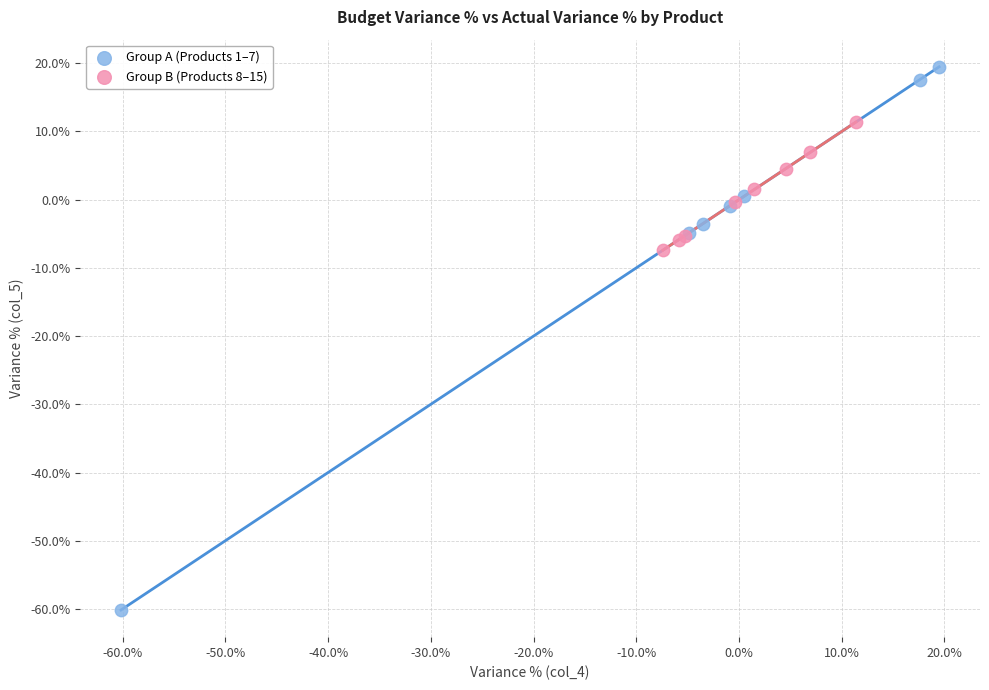

Which series contains the lowest Y value?

Group A (Products 1–7)